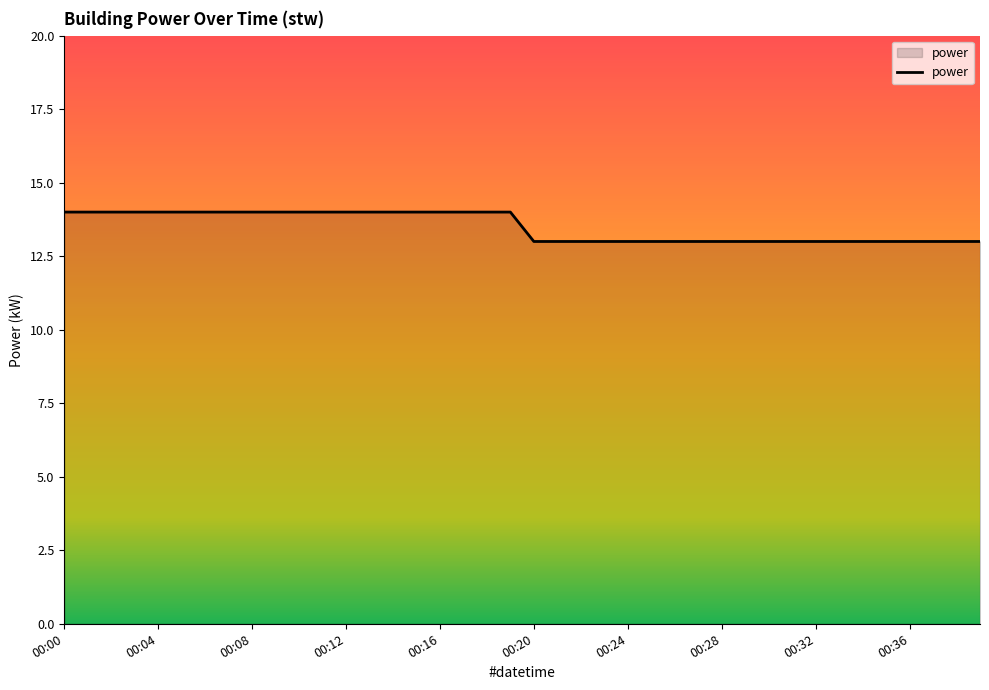

What is the maximum value shown in the chart?

14